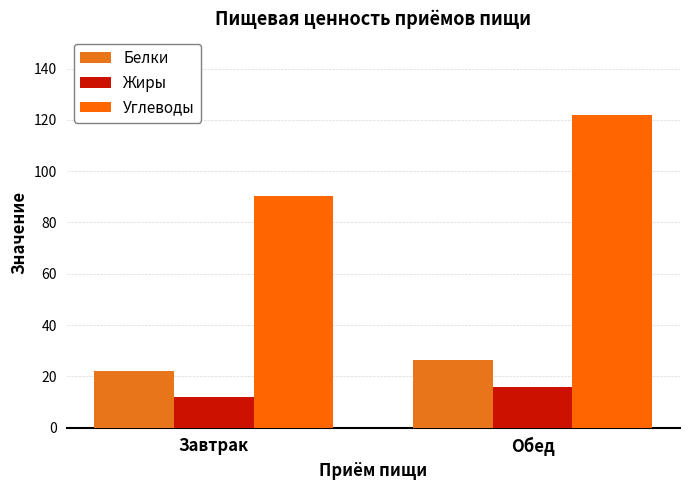

Is the value of Белки at Обед greater than the value of Жиры at Обед?

Yes